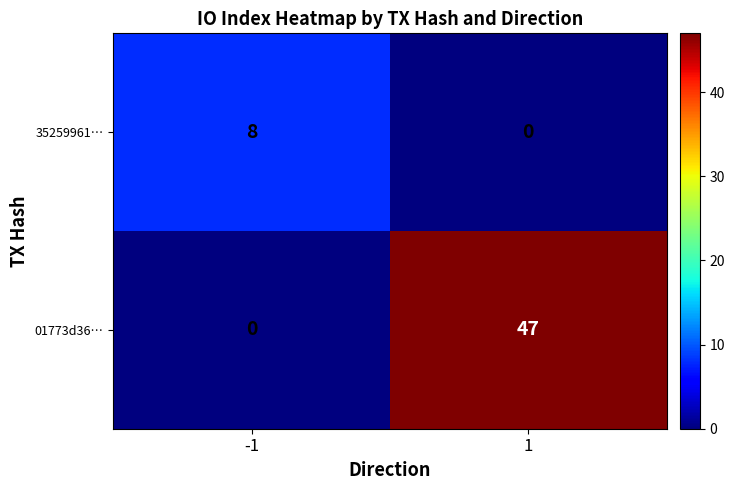

What is the sum of the 01773d36… values at -1 and 1?

47